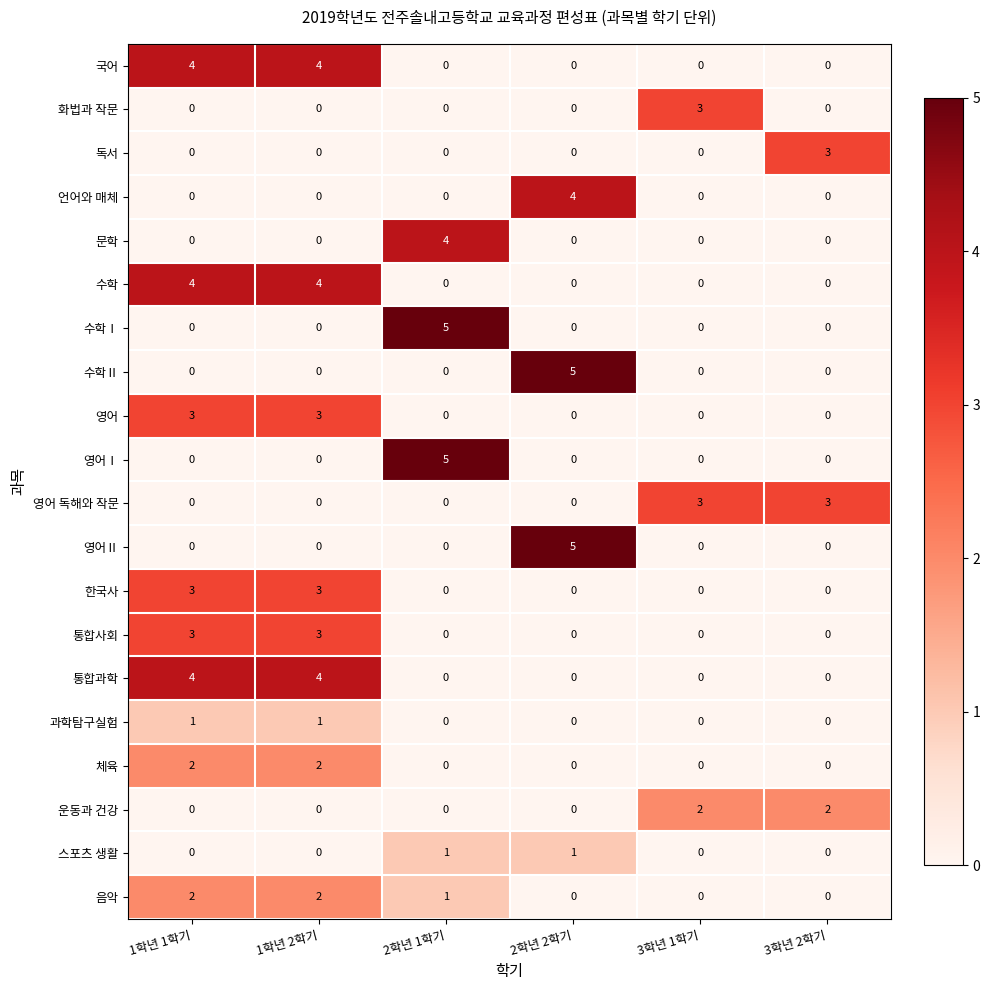

Where is 음악 nearest to the value 1?

2학년 1학기